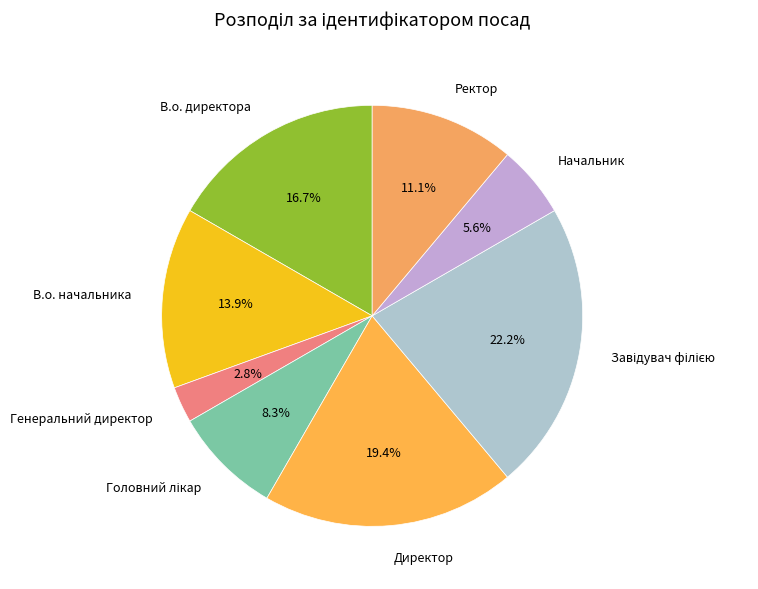

Do В.о. начальника and Ректор together represent more than half of the pie?

No